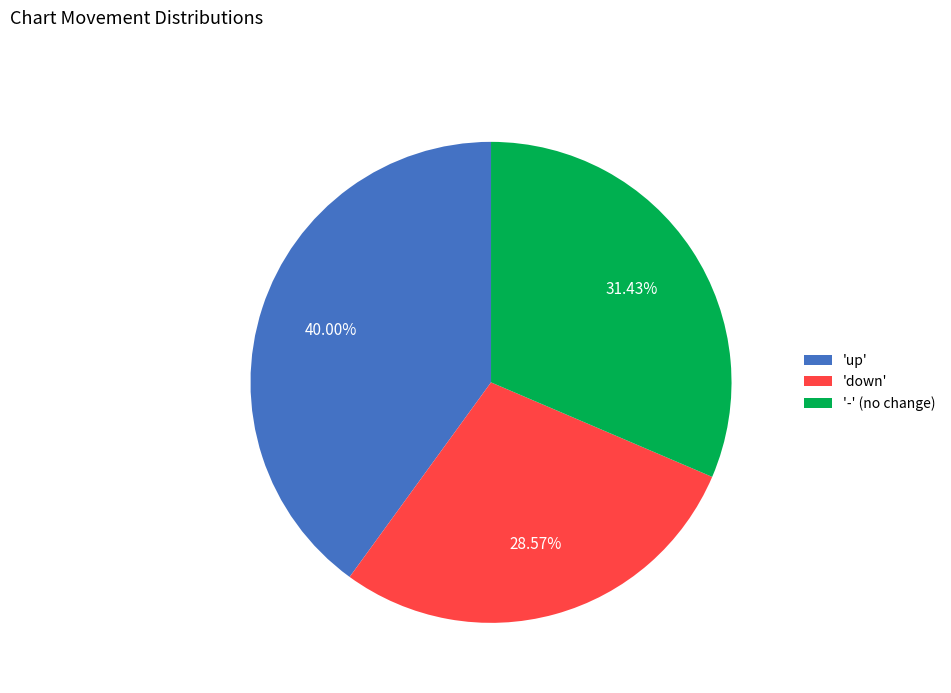

Is the sum of 'down' and '-' (no change) greater than half?

Yes